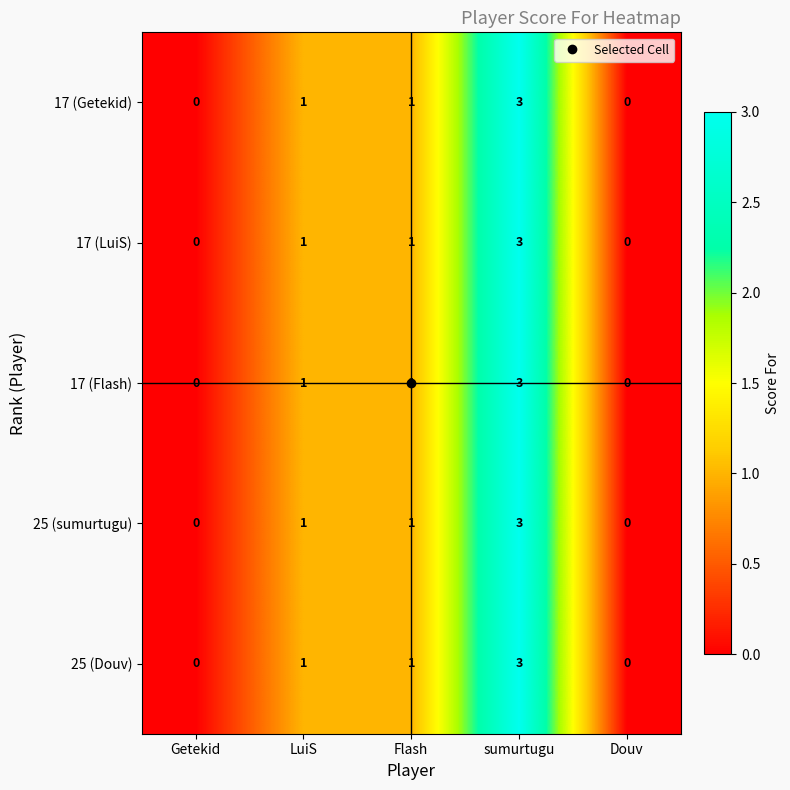

What is the difference between the maximum and minimum values in the 25 (Douv) series?

3